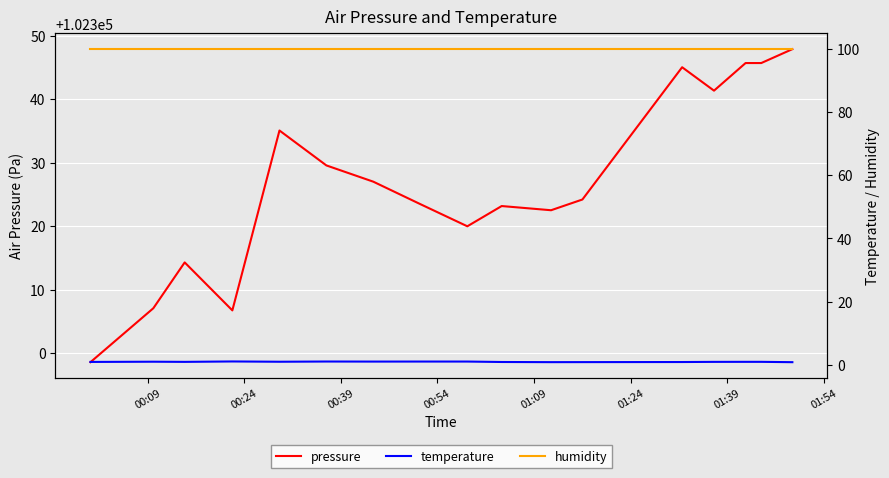

What is the value of the pressure point at the 15th from the left?

102345.7